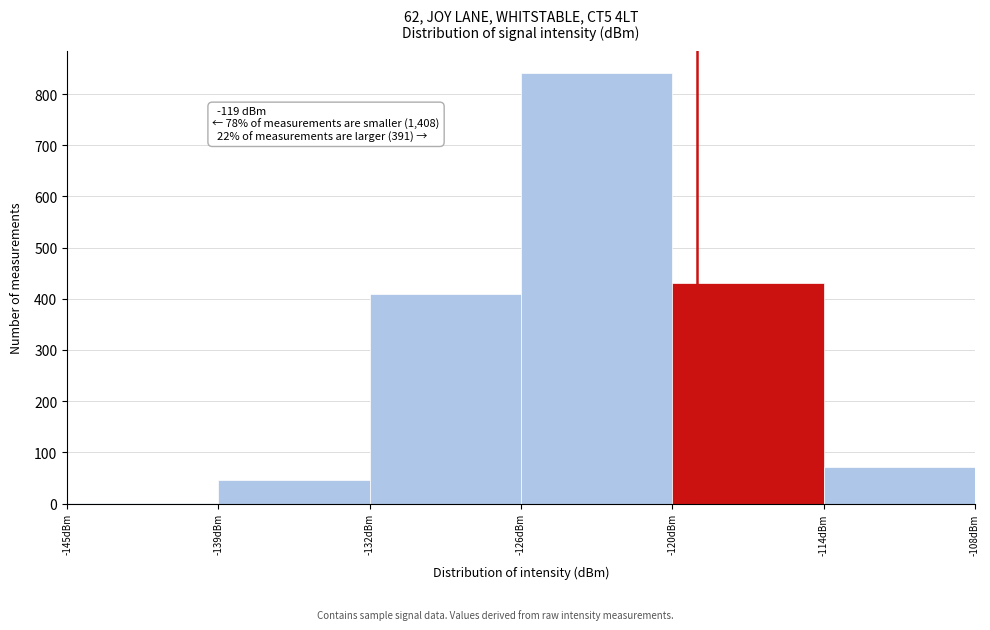

Reading left to right, extract all data points from this chart.

-145dBm=1	-139dBm=46	-132dBm=409	-126dBm=842	-120dBm=431	-114dBm=71